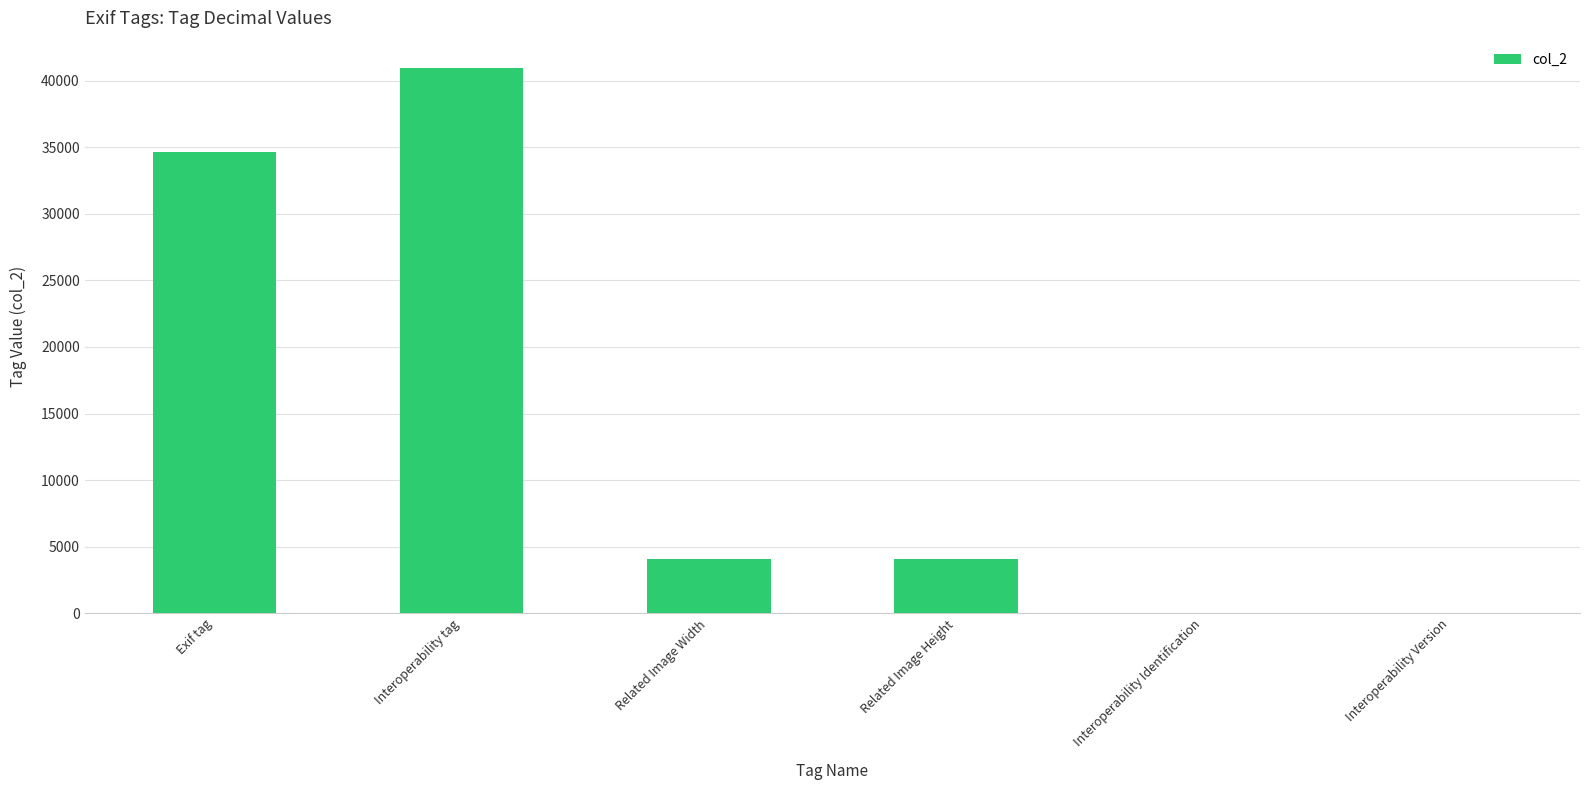

Which label corresponds to the largest value in the chart?

Interoperability tag